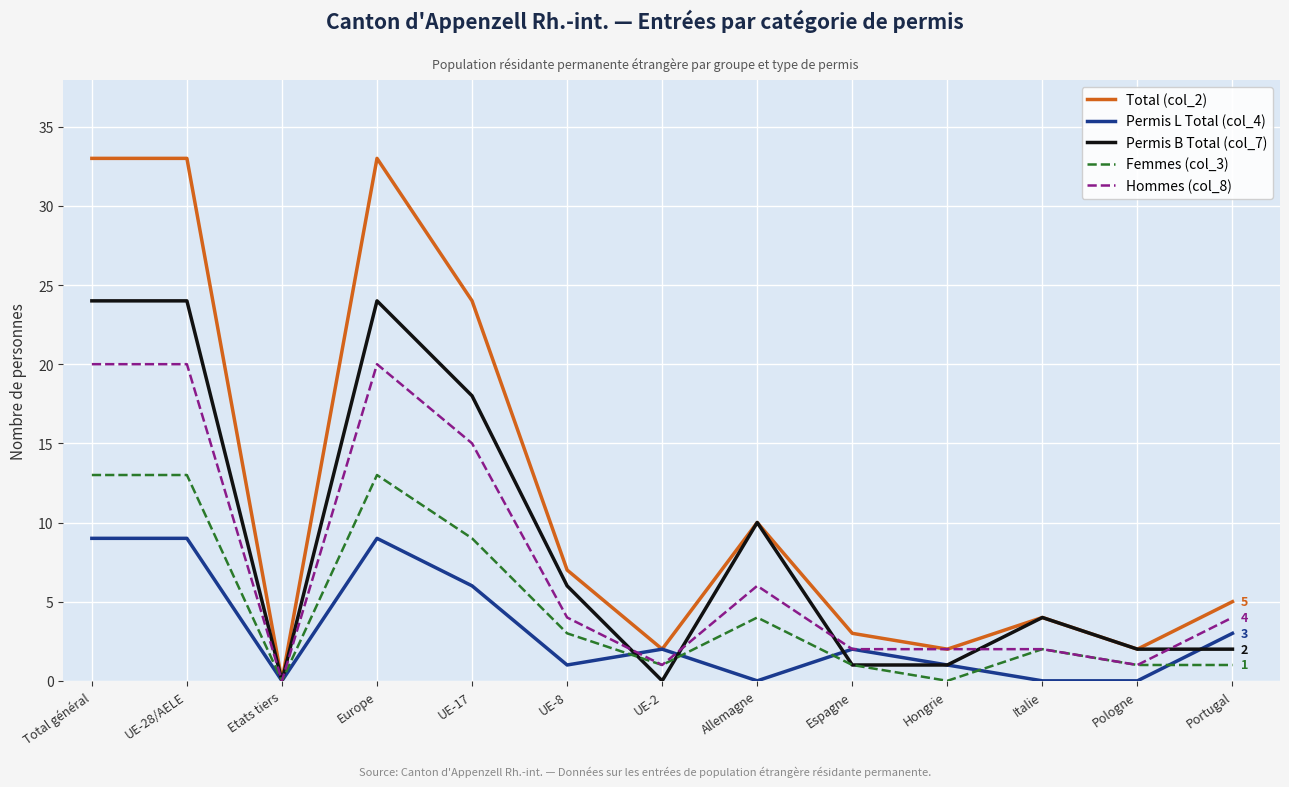

What is the greatest value displayed?

33